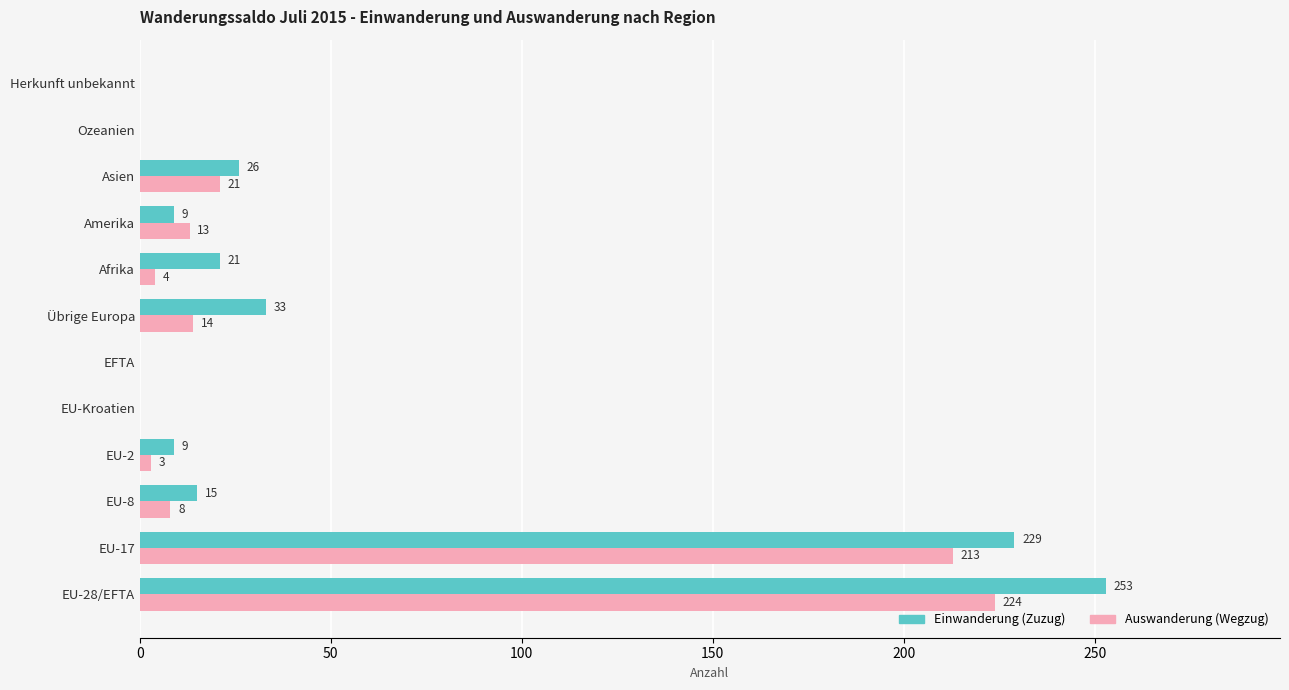

How many categories are shown in the chart?

12